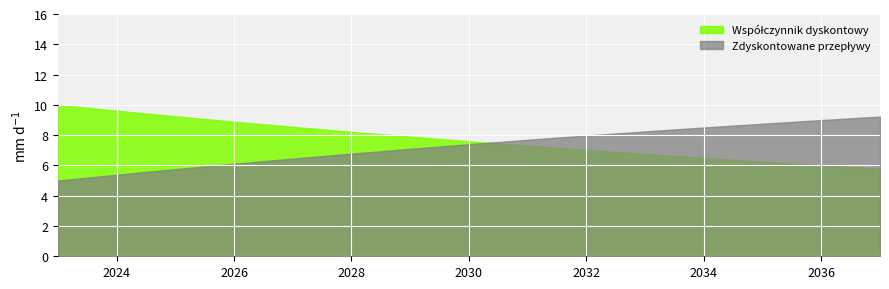

At which category is the sum across all series the highest?

2023